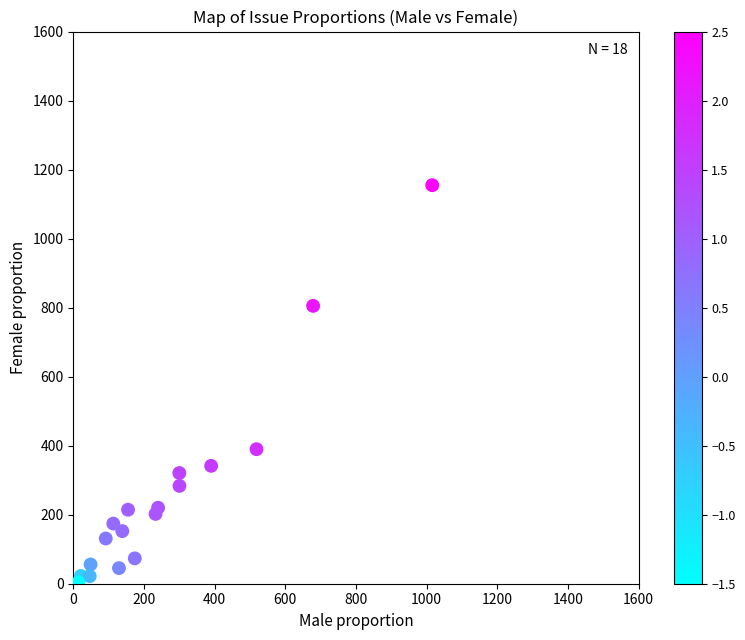

What is the range of Y values (max minus min)?

1151.0